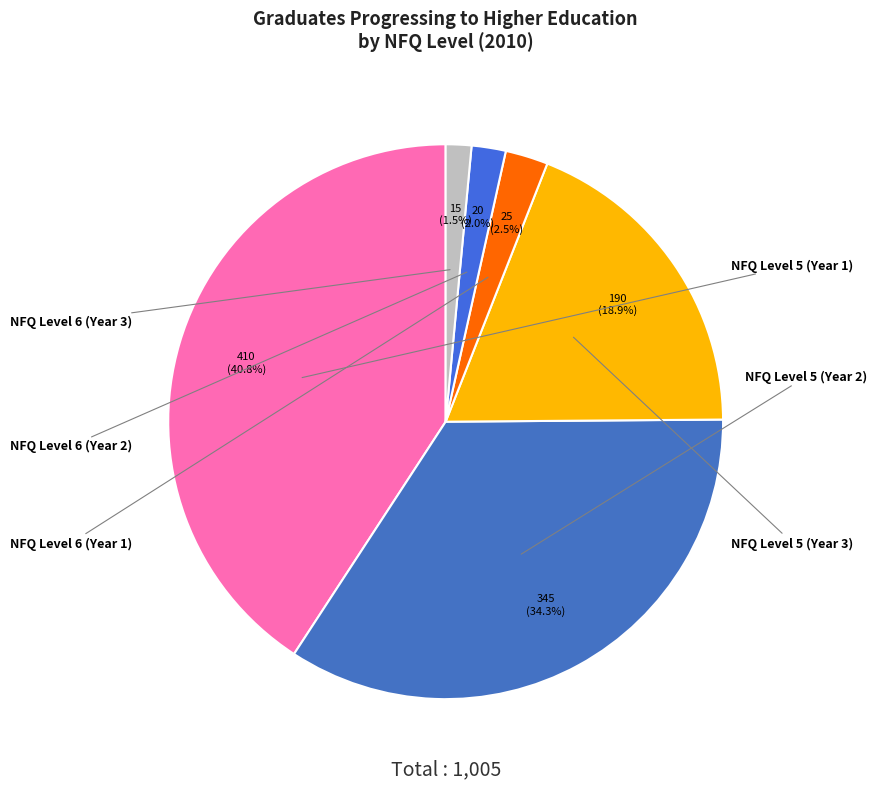

Is NFQ Level 6 (Year 1) the majority of the pie?

No